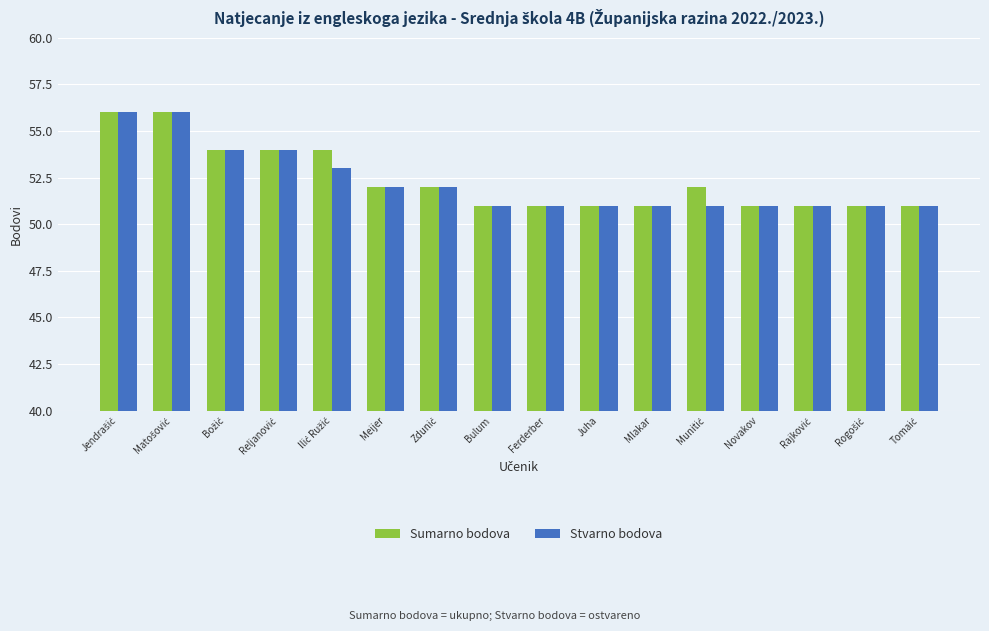

How many bars are there in total?

32